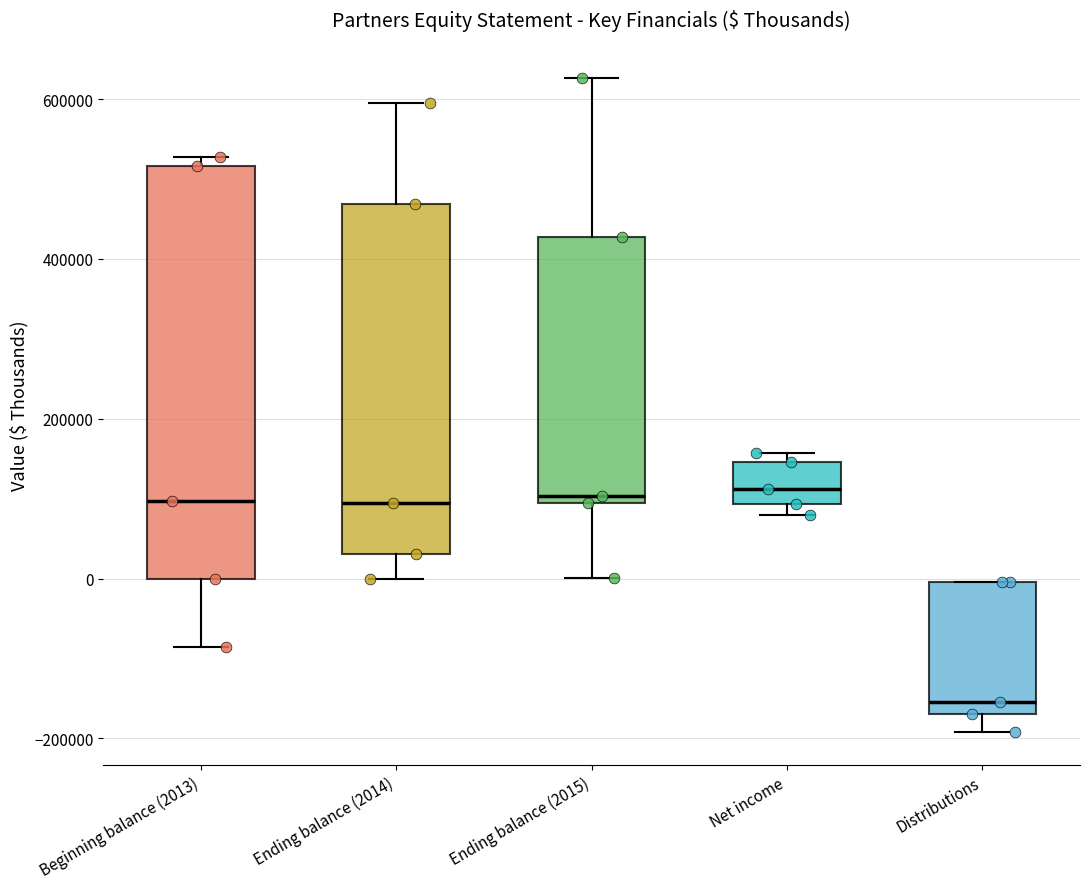

Where does the median line of the box for Beginning balance (2013) sit on the y-axis? The values are not printed on the chart, so give them approximately, as read against the axis.

100000